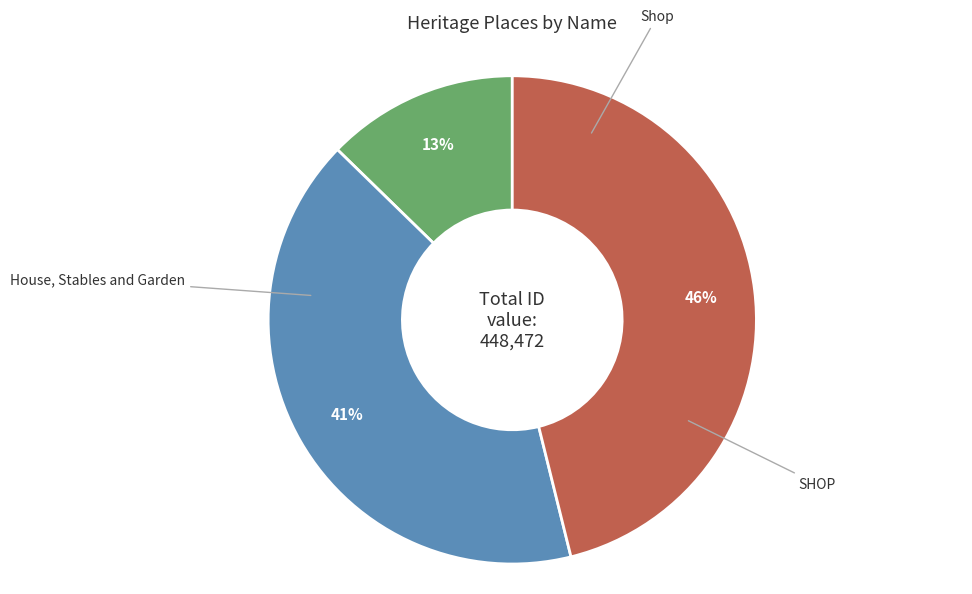

To the nearest percent, what is the average slice percentage?

33%